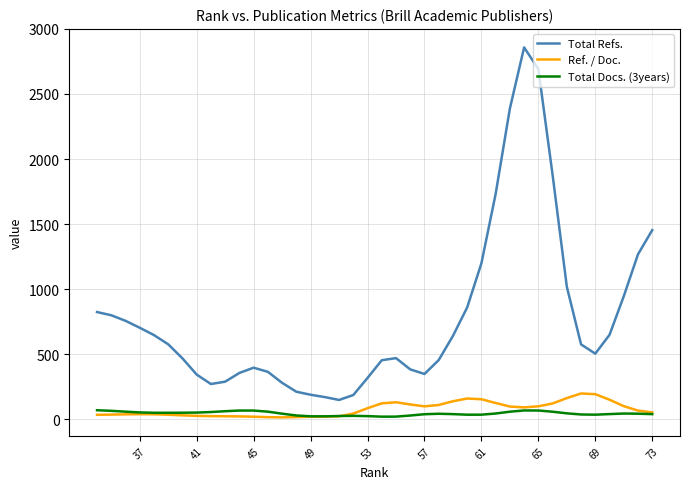

Rank the series by their maximum value, from highest to lowest.

Total Refs., Ref. / Doc., Total Docs. (3years)